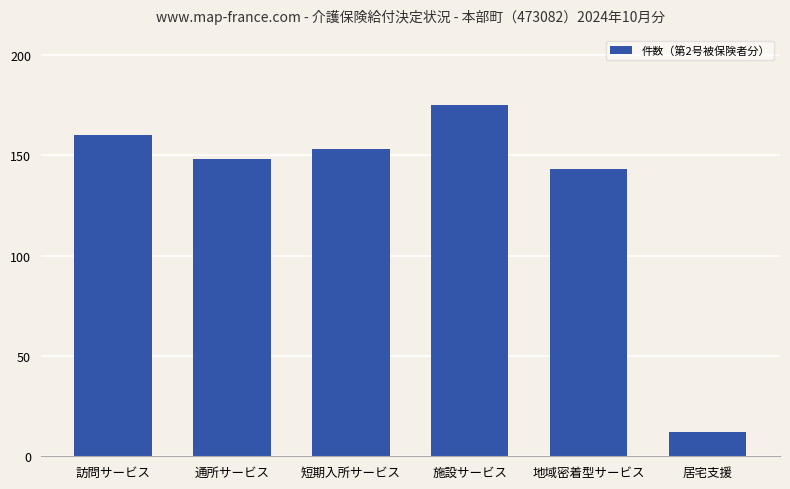

Is it true that the value at 施設サービス is 175?

True